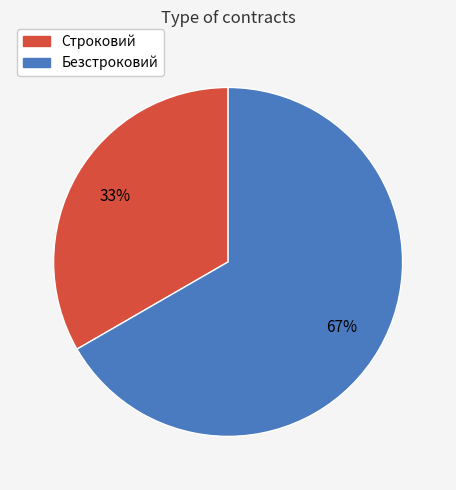

To the nearest percent, what portion does Строковий represent?

33%